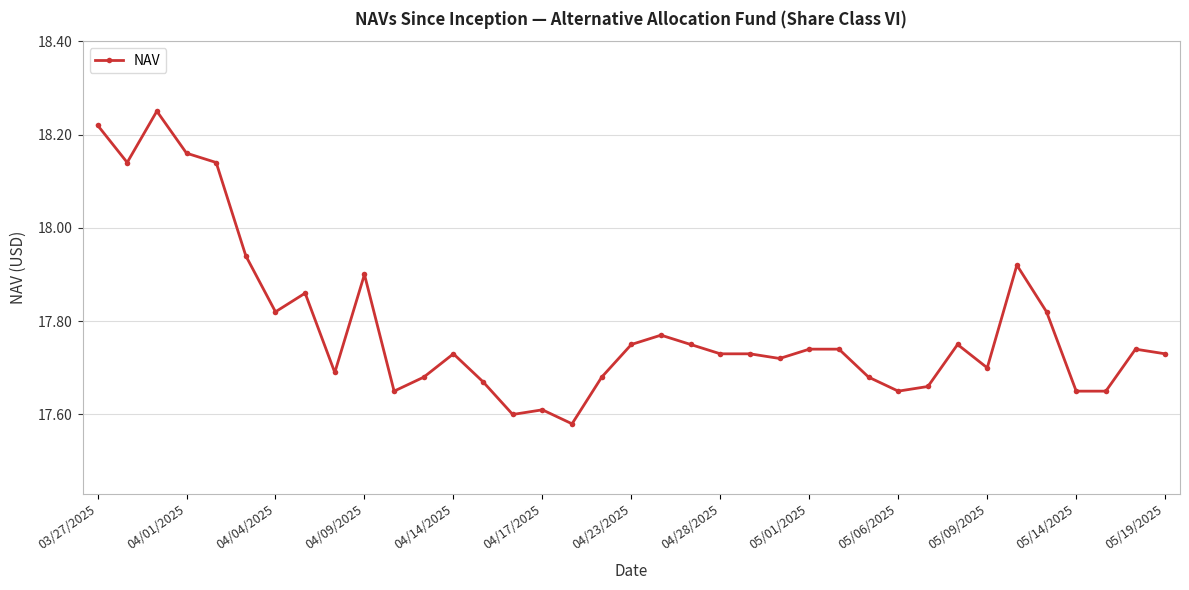

What is the sum of all values?

658.2